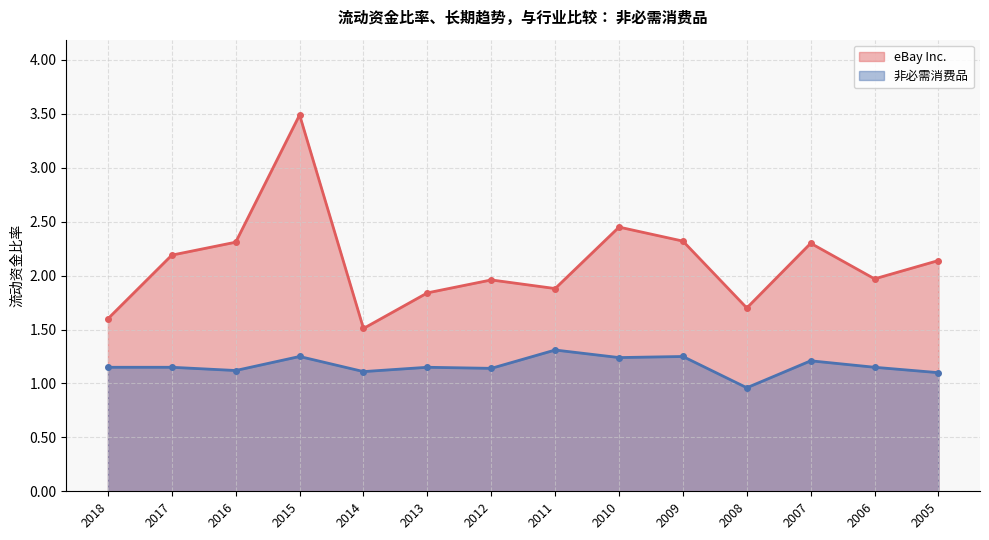

What is the highest value of the eBay Inc. series?

3.5